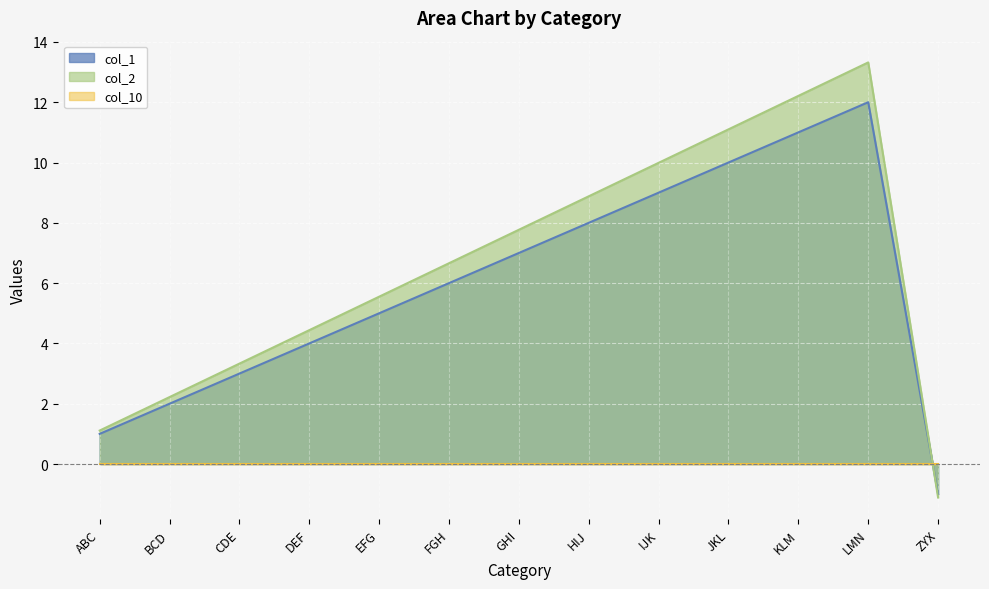

What is the sum of all col_1 values?

77.0